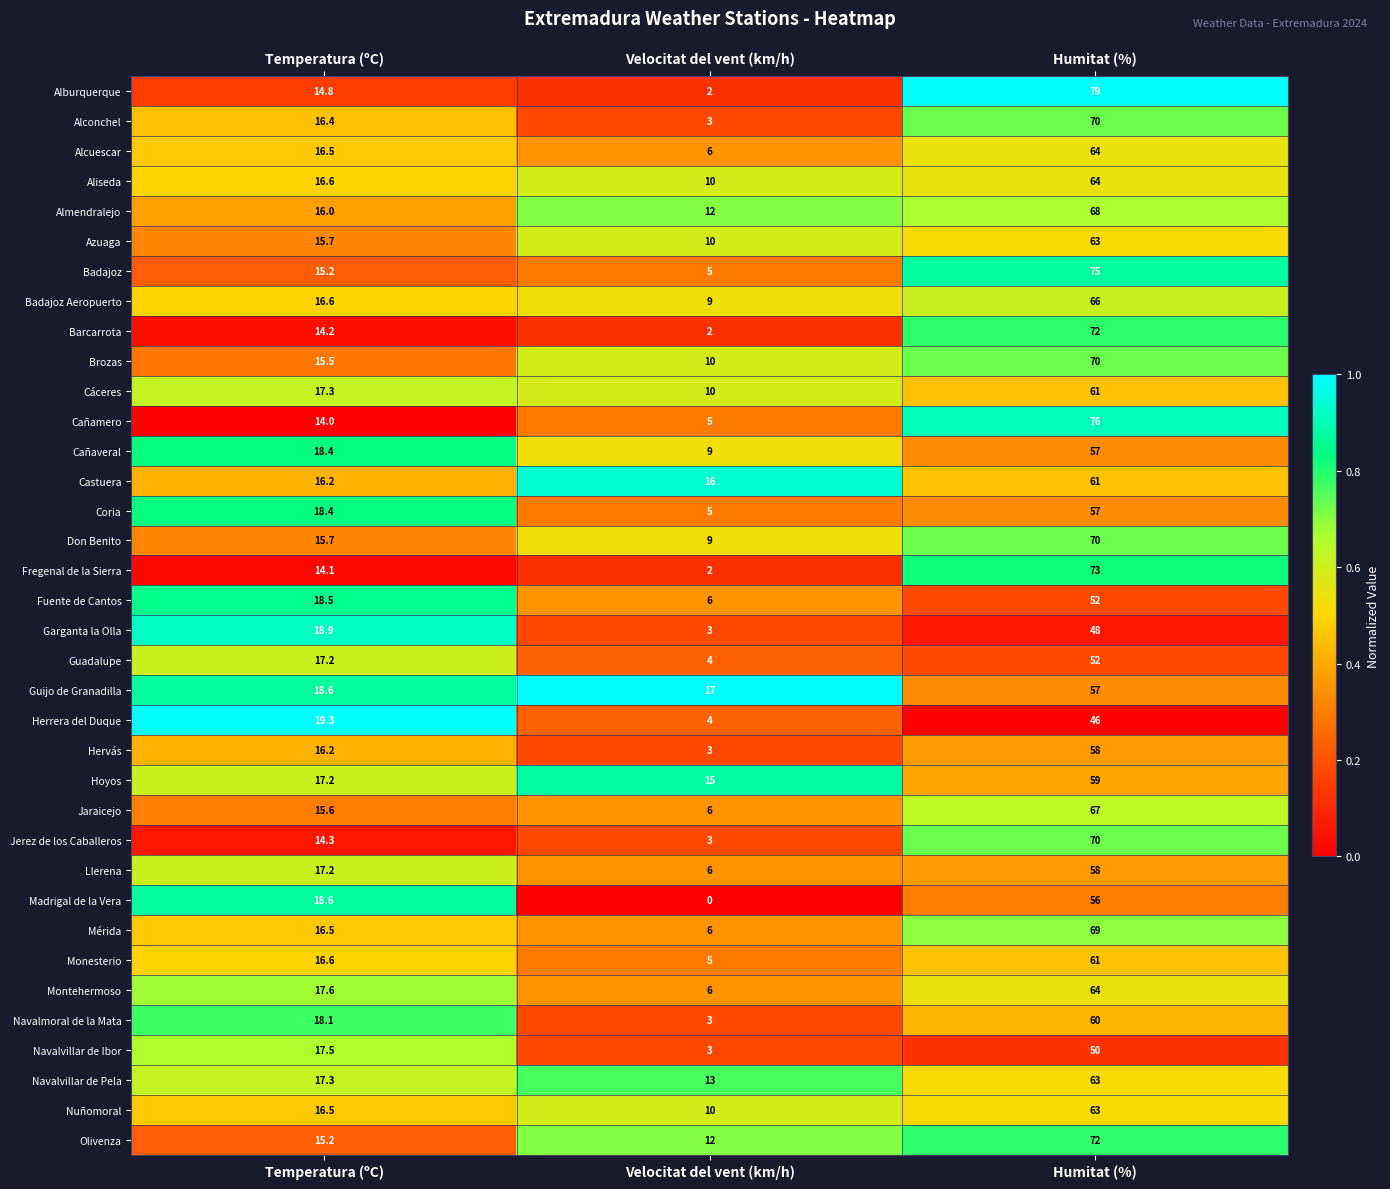

Which series has the widest spread of values?

Alburquerque